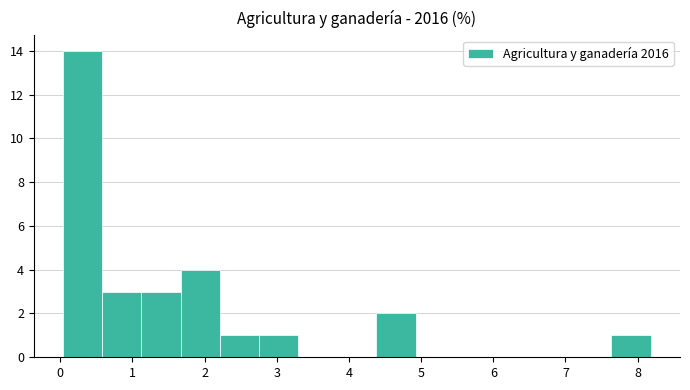

Reading left to right, transcribe this chart: for each bar, give the range it covers on the x-axis and its height. Neither the bar edges nor the heights are printed on the chart, so give them approximately, as read against the axes.

0.0 to 0.6: 14
0.6 to 1.1: 3
1.1 to 1.7: 3
1.7 to 2.2: 4
2.2 to 2.8: 1
2.8 to 3.3: 1
3.3 to 3.8: 0
3.8 to 4.4: 0
4.4 to 4.9: 2
4.9 to 5.5: 0
5.5 to 6.0: 0
6.0 to 6.6: 0
6.6 to 7.1: 0
7.1 to 7.6: 0
7.6 to 8.2: 1